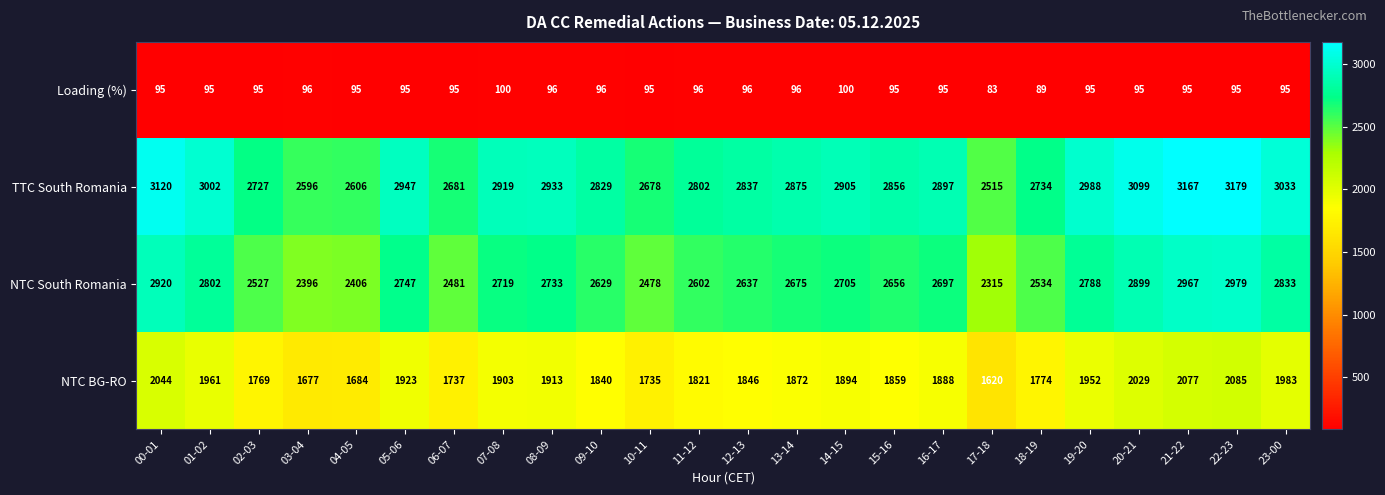

Is the value of TTC South Romania at 18-19 greater than the value of NTC BG-RO at 20-21?

Yes